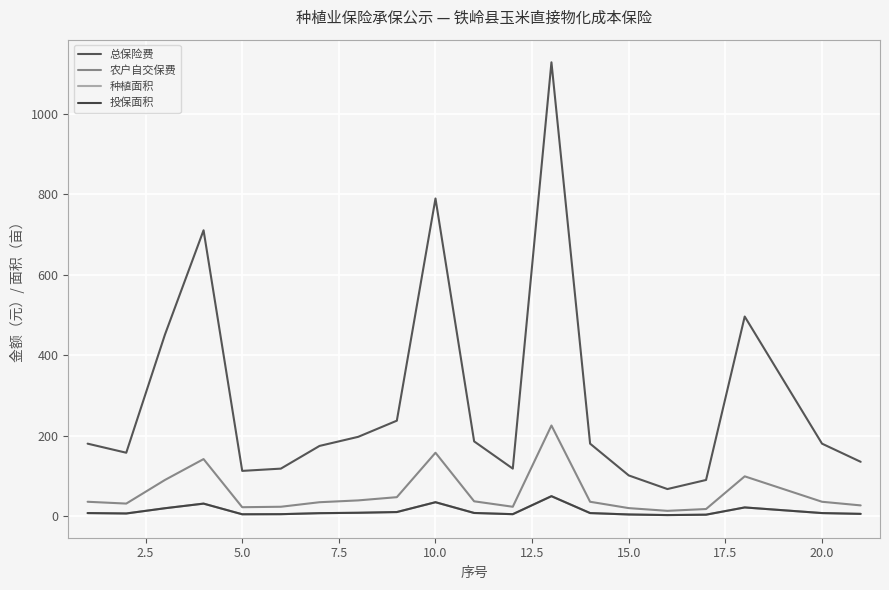

Is this an area chart (filled region under the line)?

No